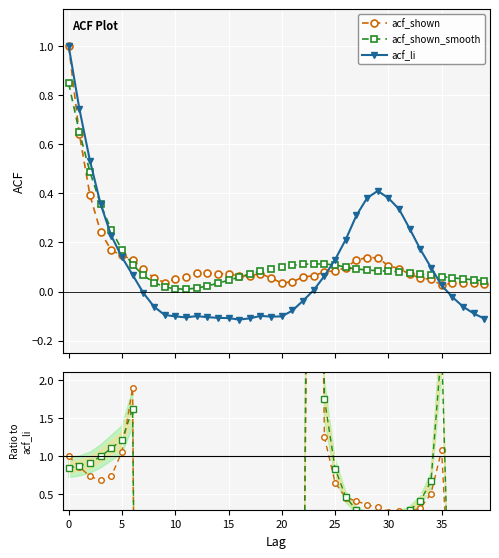

True or false: acf_li has a value of 0.3 at 31.

True